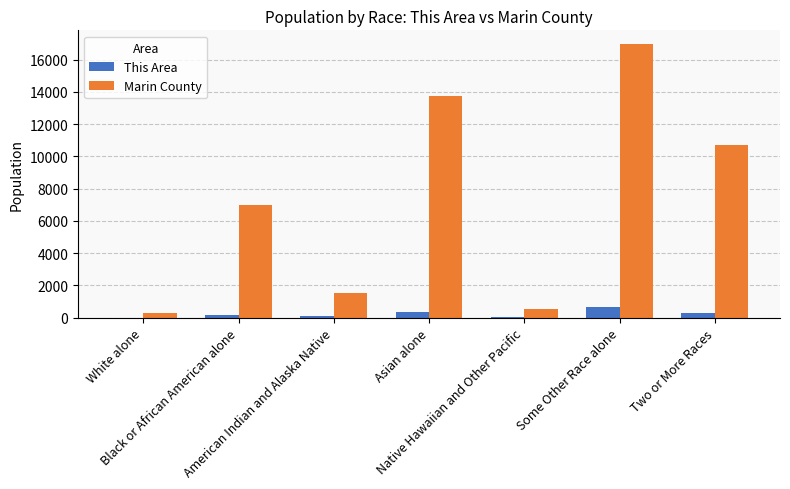

What is the maximum value shown in the chart?

16973